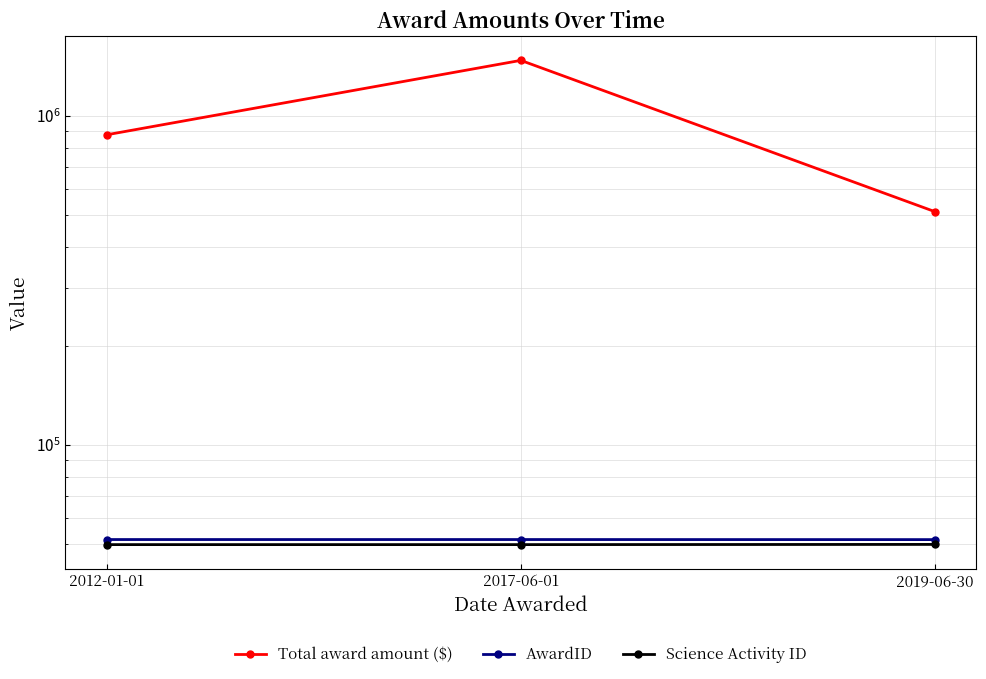

How many lines are shown in the chart?

3